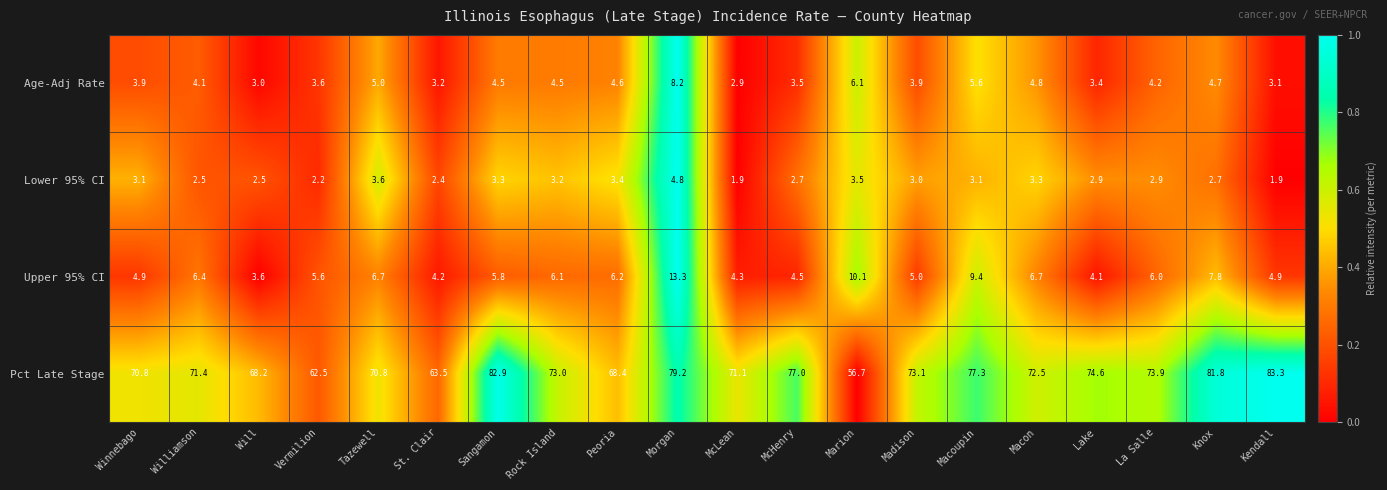

What is the difference between the Pct Late Stage values at Marion and Will?

11.5